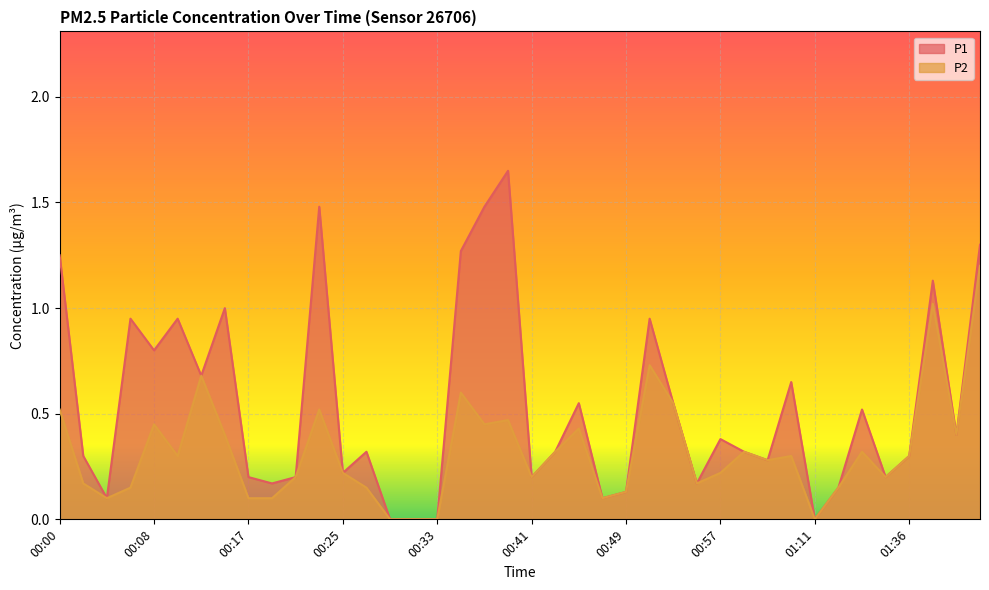

In P1, how many points are higher than both neighbors (excluding endpoints)?

12